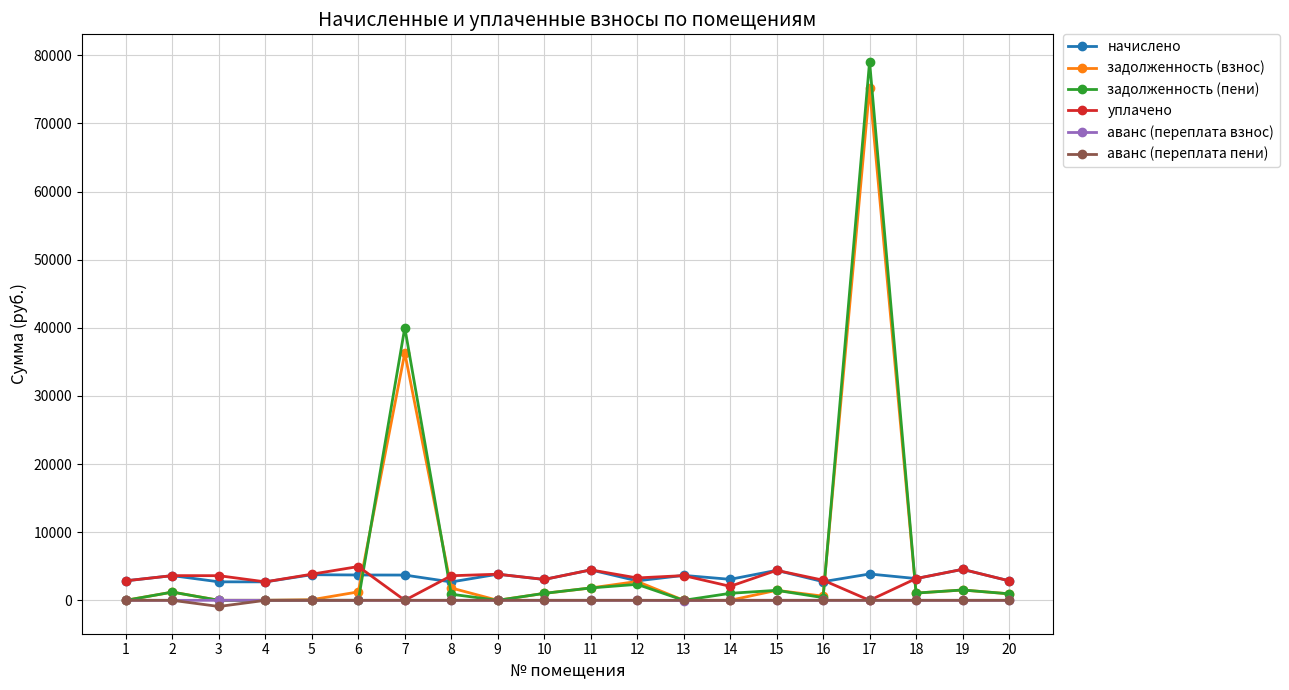

True or false: начислено and аванс (переплата пени) intersect in this chart.

False